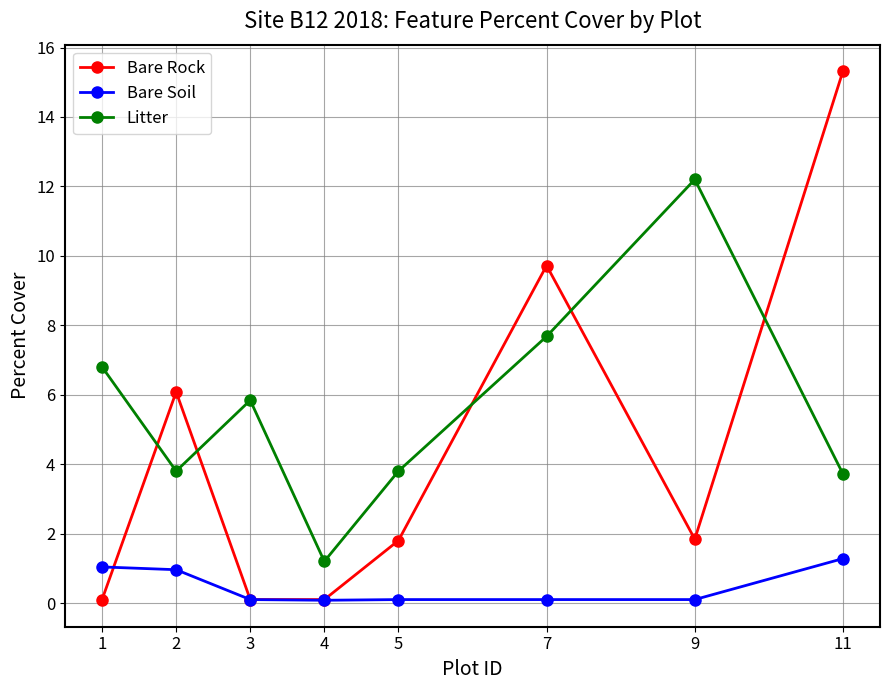

Between 1 and 3, which series saw the biggest shift?

Litter